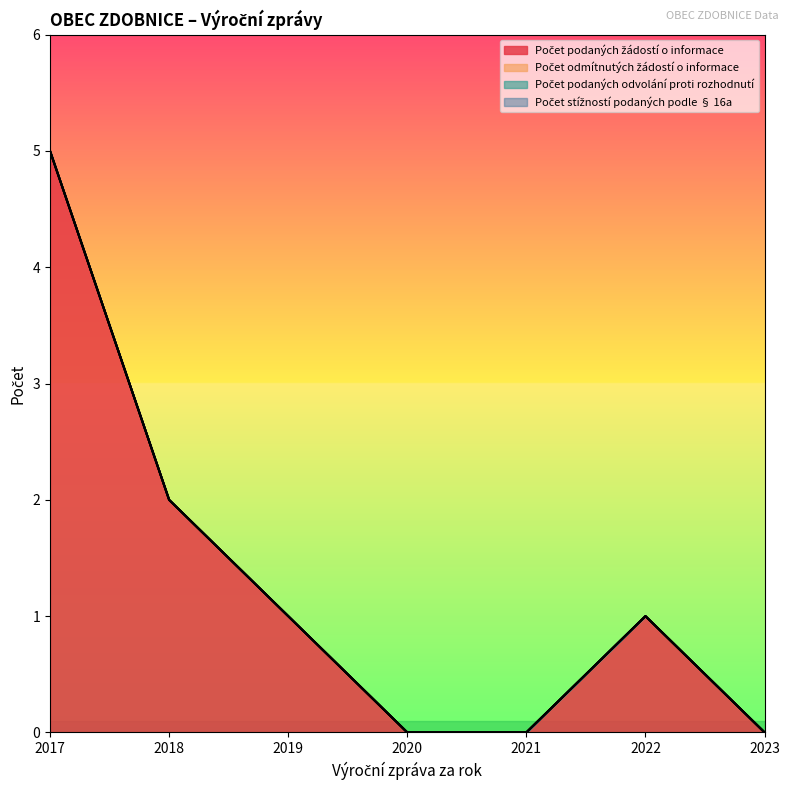

Reading right to left, extract all data points from this chart.

Počet podaných žádostí o informace: 2023=0	2022=1	2021=0	2020=0	2019=1	2018=2	2017=5
Počet odmítnutých žádostí o informace: 2023=0	2022=0	2021=0	2020=0	2019=0	2018=0	2017=0
Počet podaných odvolání proti rozhodnutí: 2023=0	2022=0	2021=0	2020=0	2019=0	2018=0	2017=0
Počet stížností podaných podle § 16a: 2023=0	2022=0	2021=0	2020=0	2019=0	2018=0	2017=0